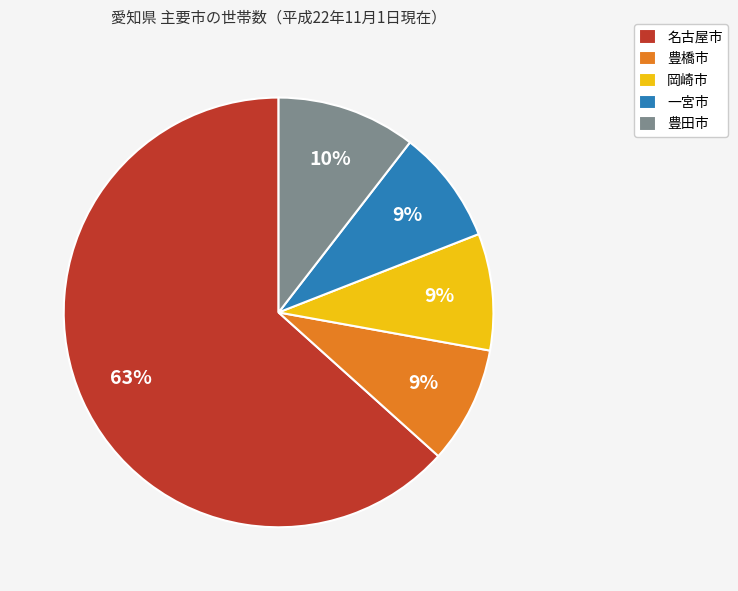

To the nearest percent, what portion does 名古屋市 represent?

63%